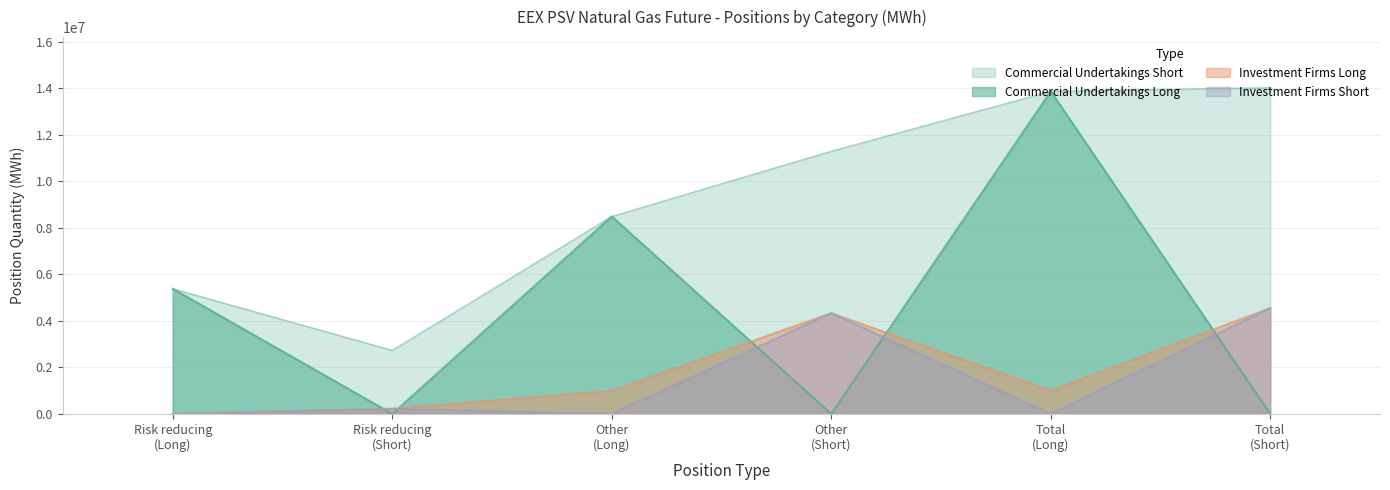

True or false: Commercial Undertakings Long has more than 2 interior local peaks.

False